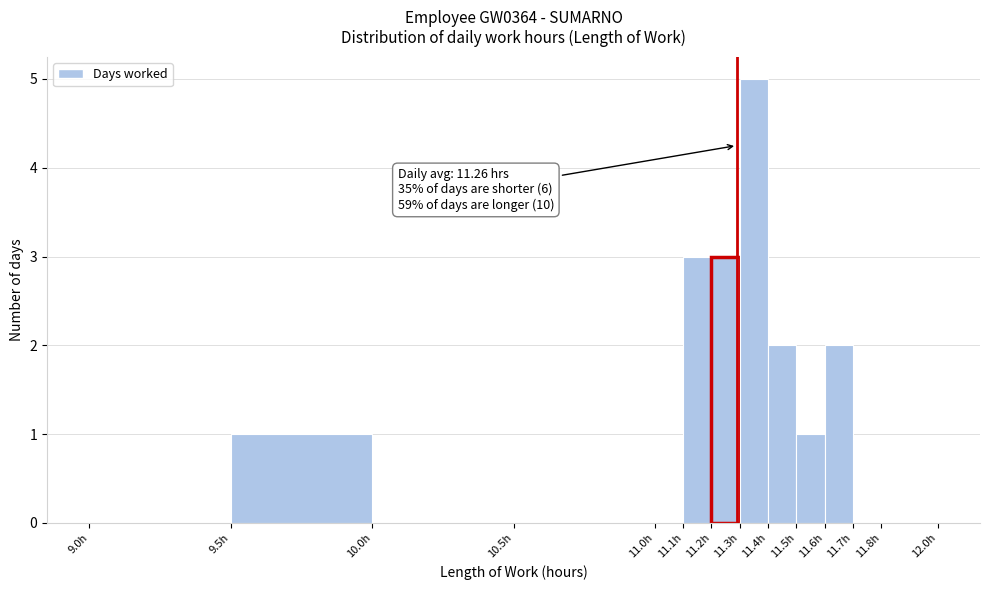

Over which range of the x-axis is the bar tallest?

11.3 to 11.4